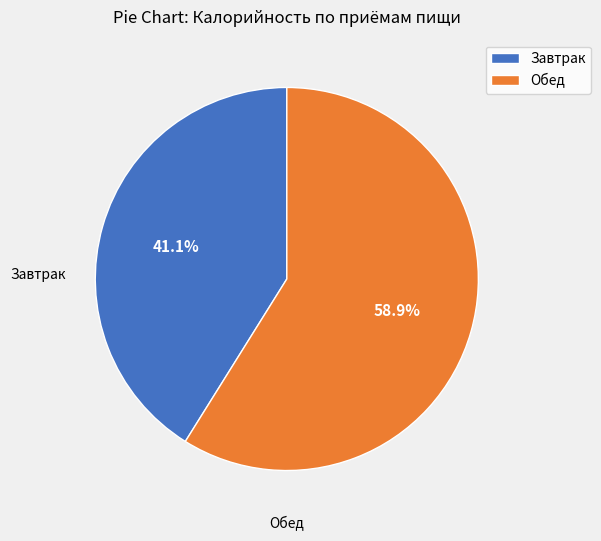

Does any single category account for the majority?

Yes